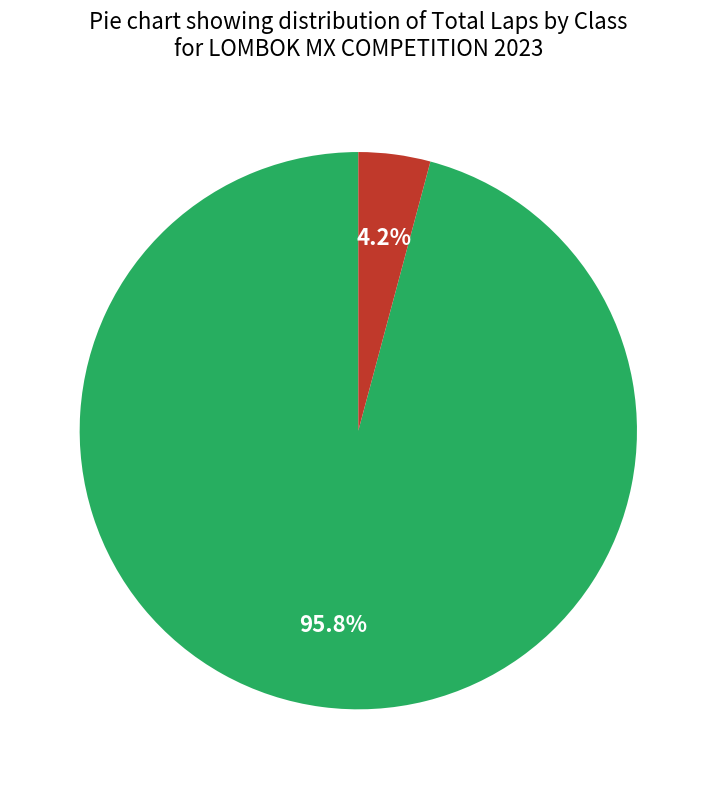

Which slice is the largest?

3S